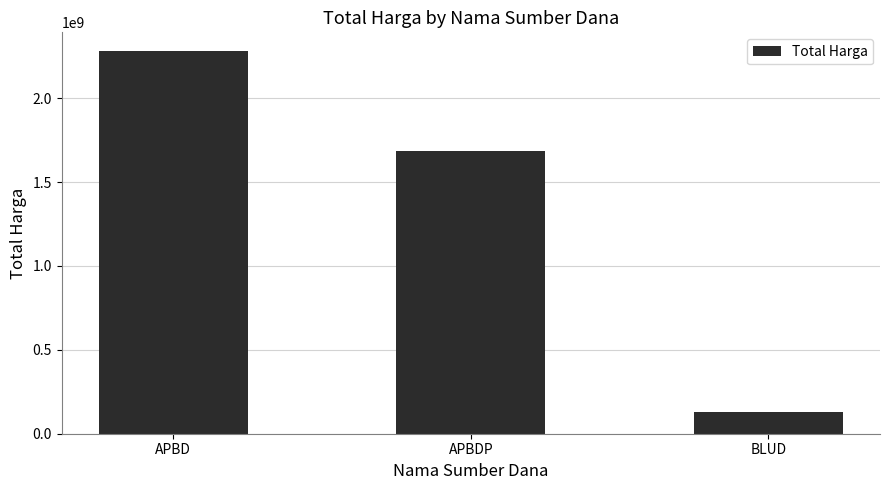

List the labels in order of value, largest first.

APBD, APBDP, BLUD